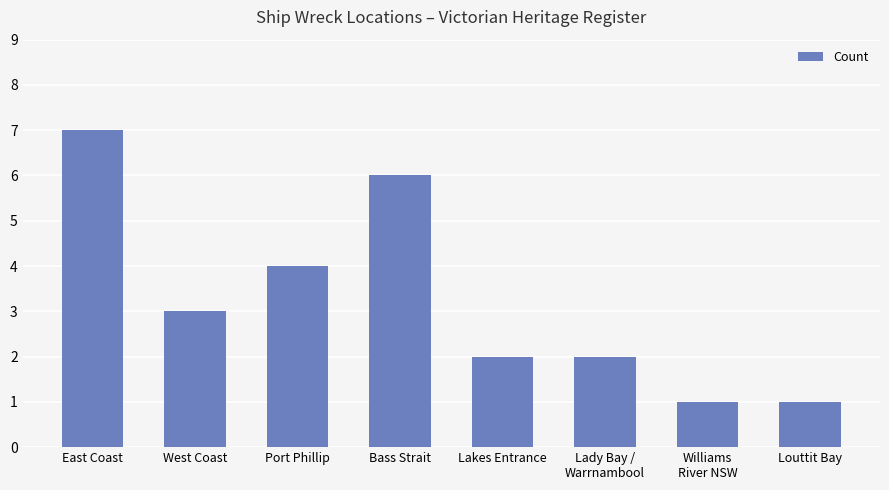

Where does the data first go above 3?

East Coast